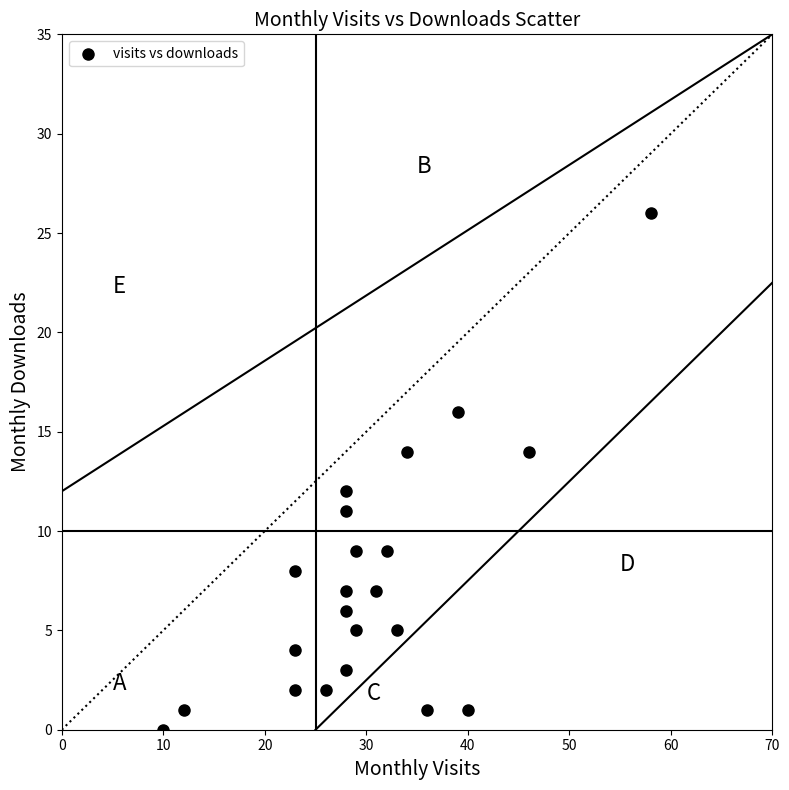

What is the range of X values (max minus min)?

48